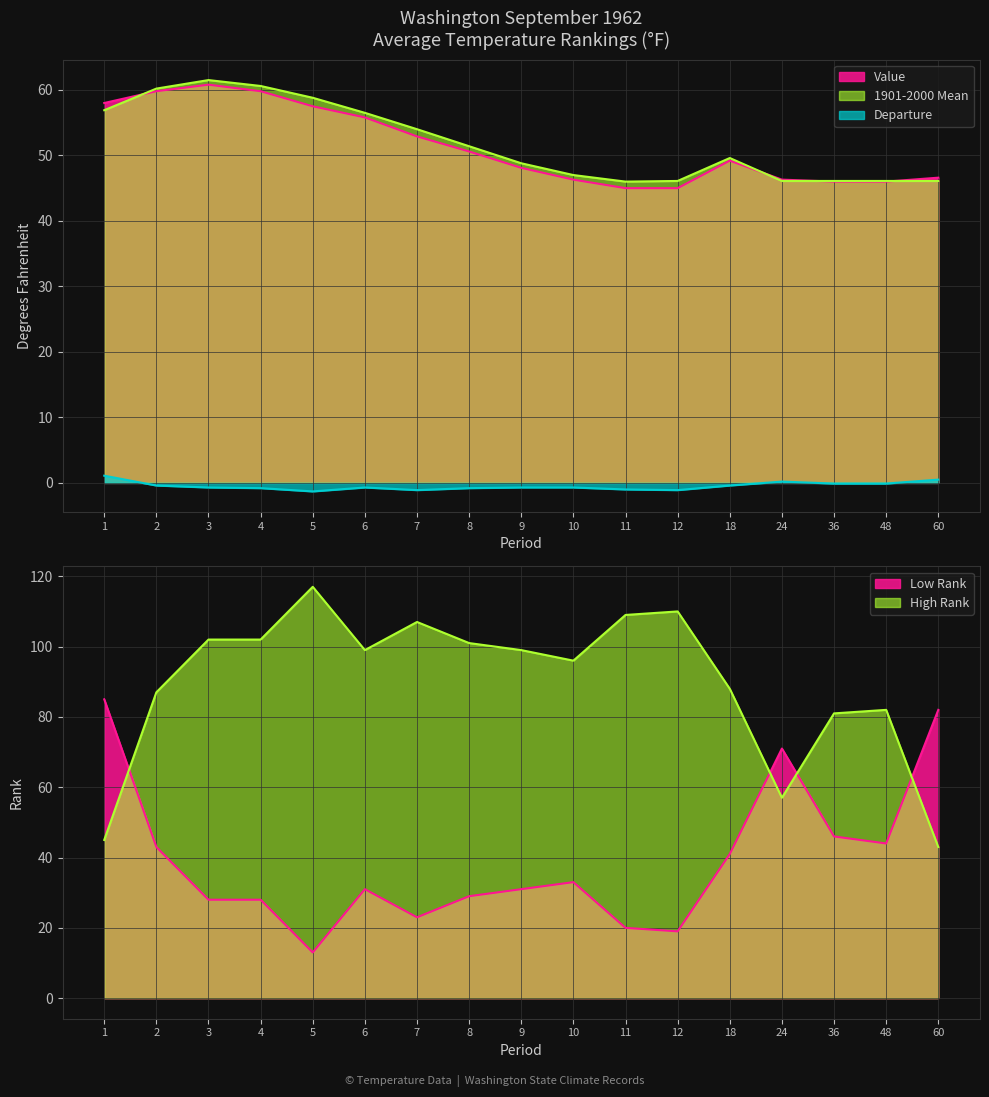

In Value, how many points are higher than both neighbors (excluding endpoints)?

2